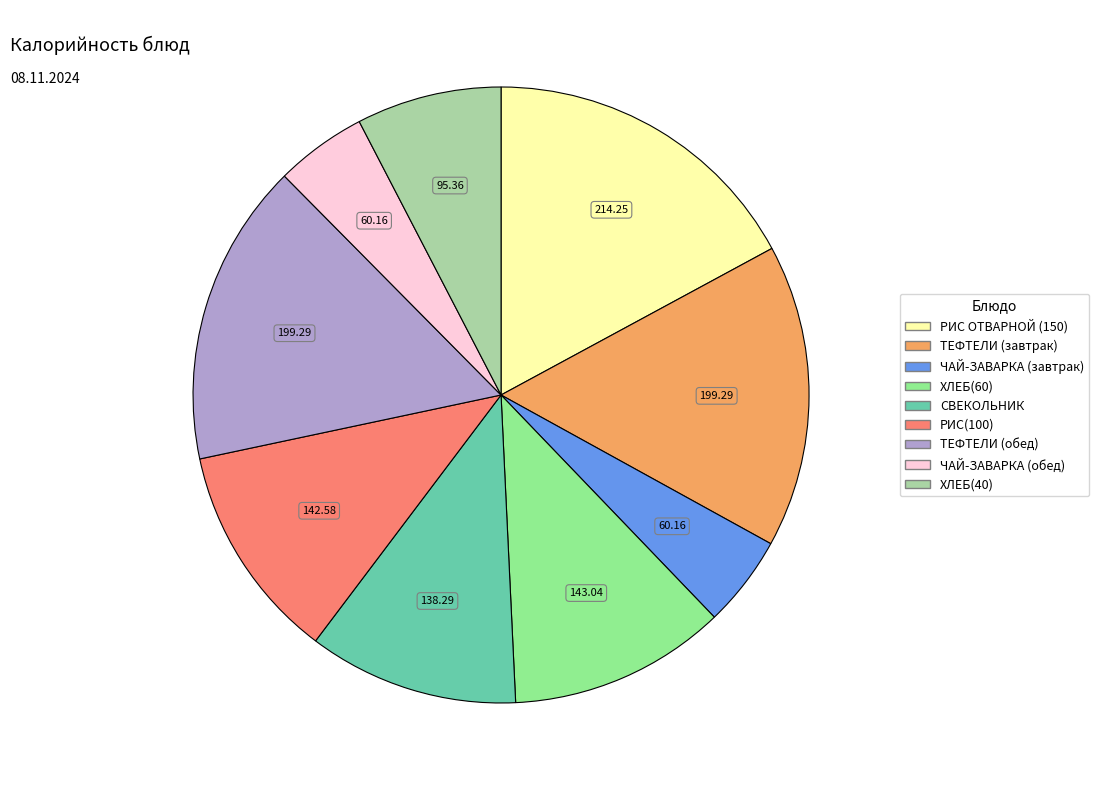

True or false: ЧАЙ-ЗАВАРКА (завтрак) accounts for 5% of the total.

True